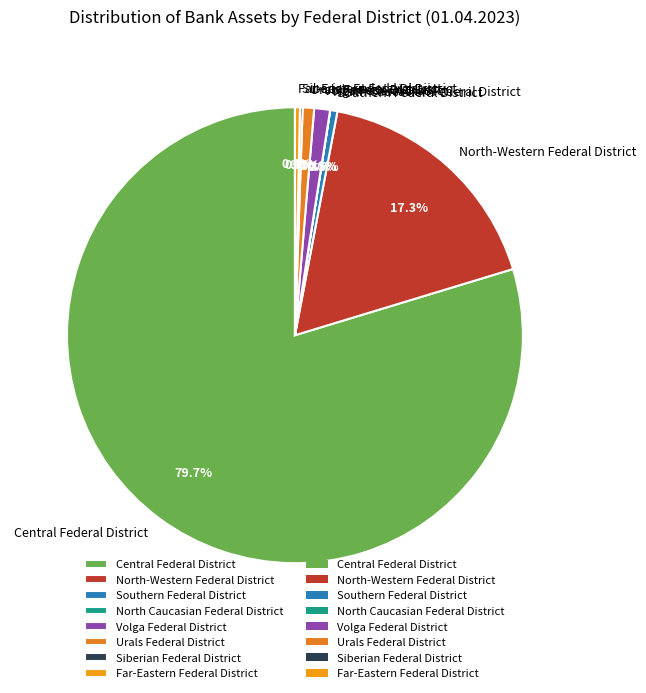

True or false: North-Western Federal District accounts for 17% of the total.

True